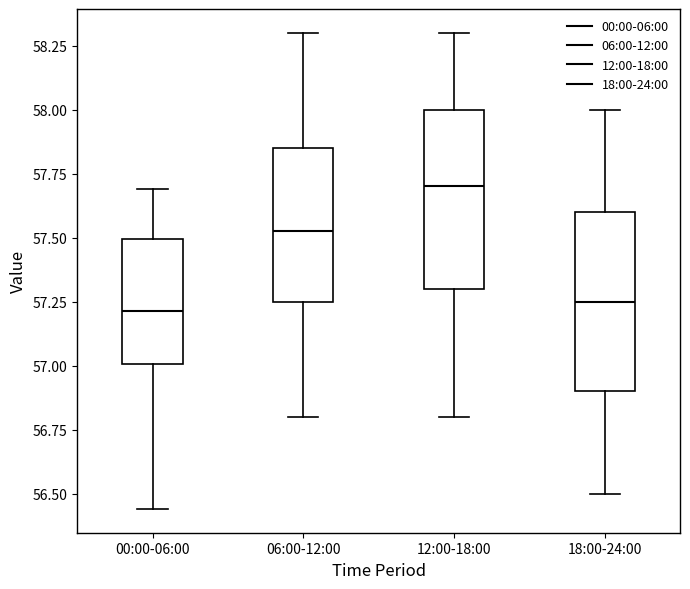

Where does the lower whisker of the box for 06:00-12:00 end on the y-axis? The values are not printed on the chart, so give them approximately, as read against the axis.

56.80